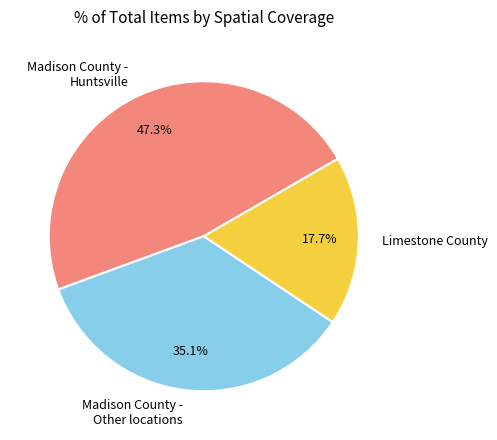

How many slices are in this pie chart?

3